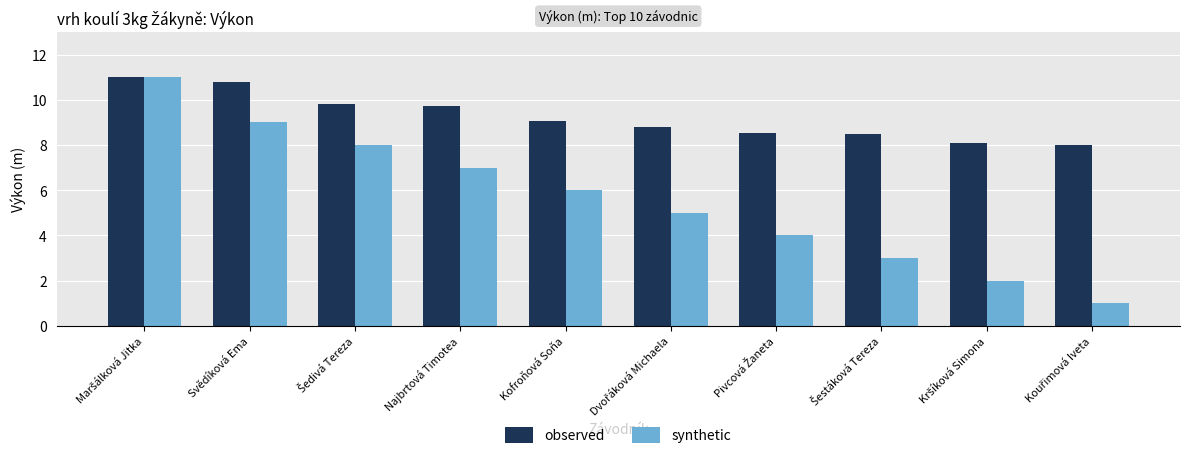

What is the value of the synthetic bar at the 10th from the left?

1.0